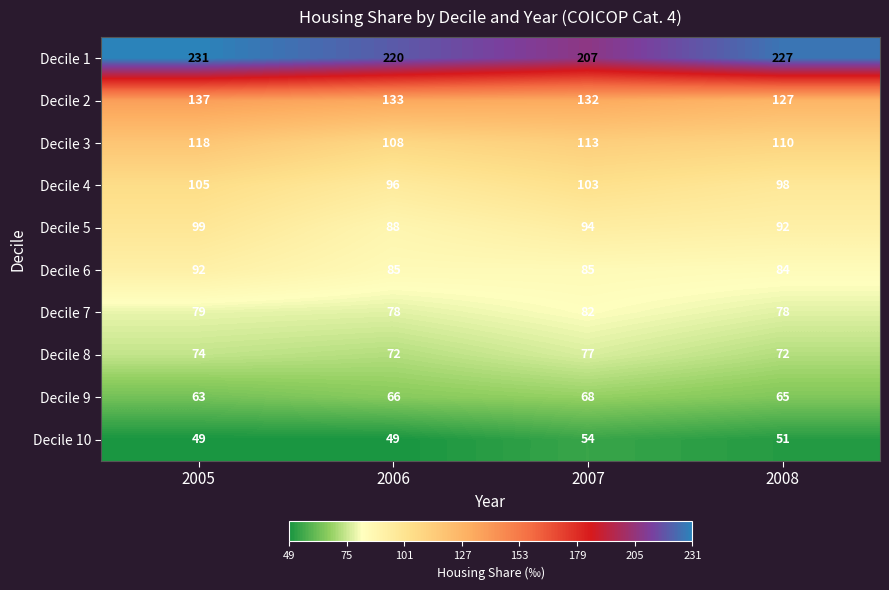

True or false: Decile 1 has a value of 231 at 2005.

True